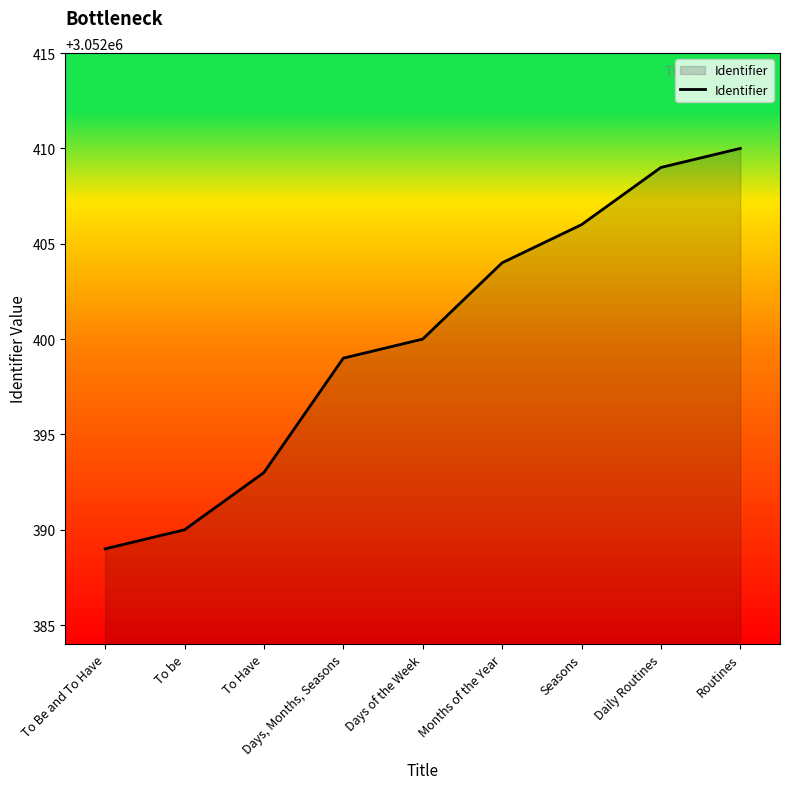

What is the difference between the values at Days, Months, Seasons and Months of the Year?

5